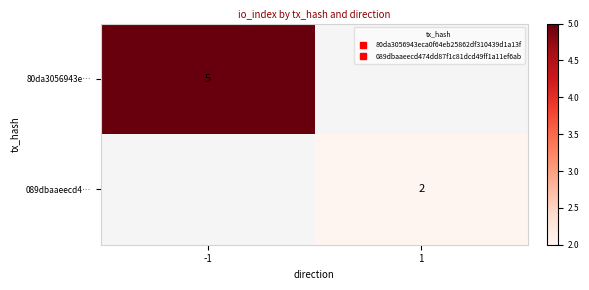

Rank the categories by 089dbaaeecd4… value from lowest to highest.

-1, 1